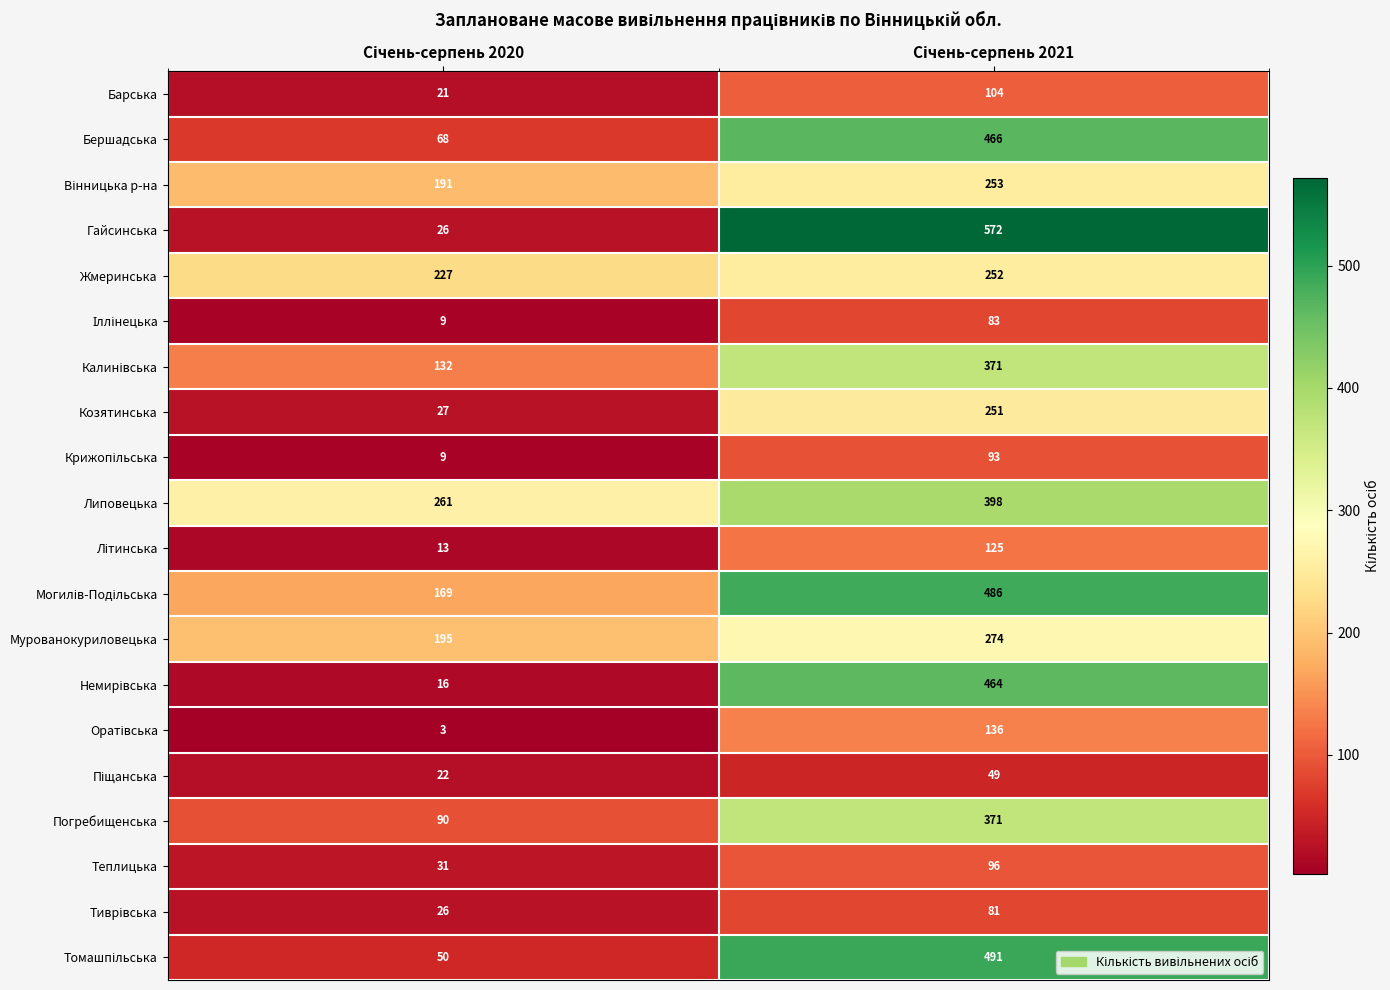

What is the difference between the maximum and minimum values in the Погребищенська series?

281